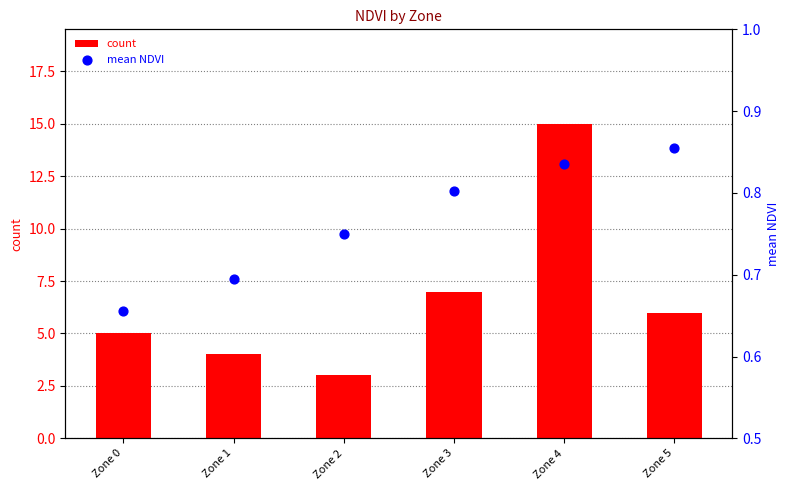

What is the total value across all series at Zone 4?

15.8